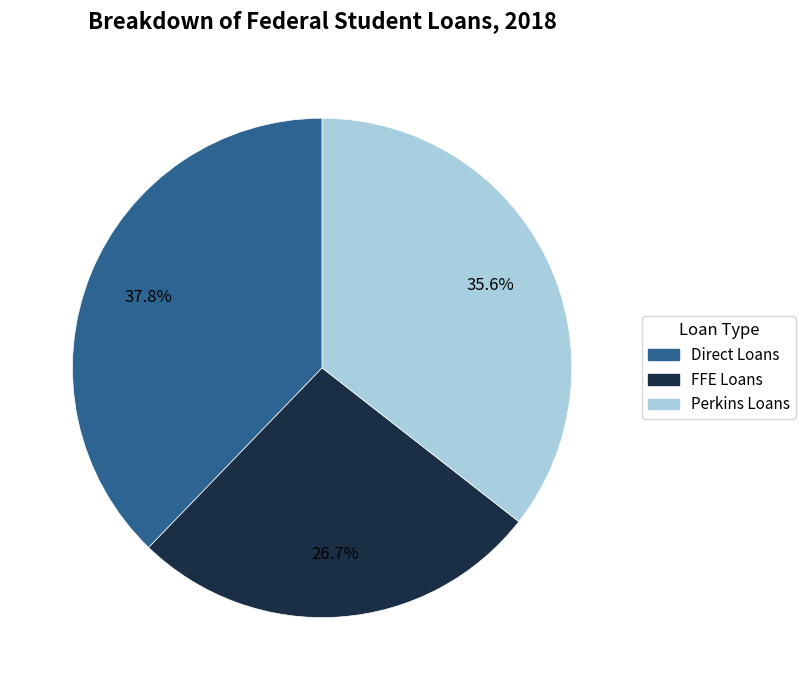

What is the ratio of the value at Direct Loans to the value at FFE Loans?

1.4